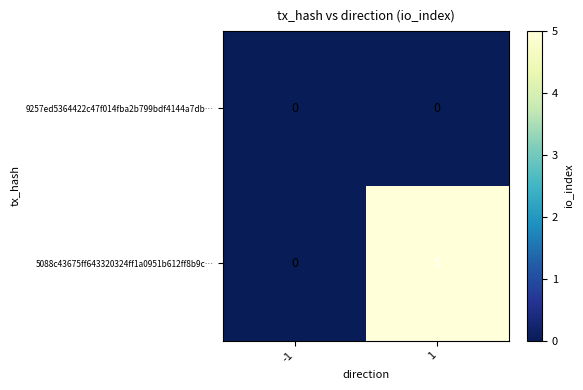

At 1, list the series in order from smallest to largest.

9257ed5364422c47f014fba2b799bdf4144a7db…, 5088c43675ff643320324ff1a0951b612ff8b9c…